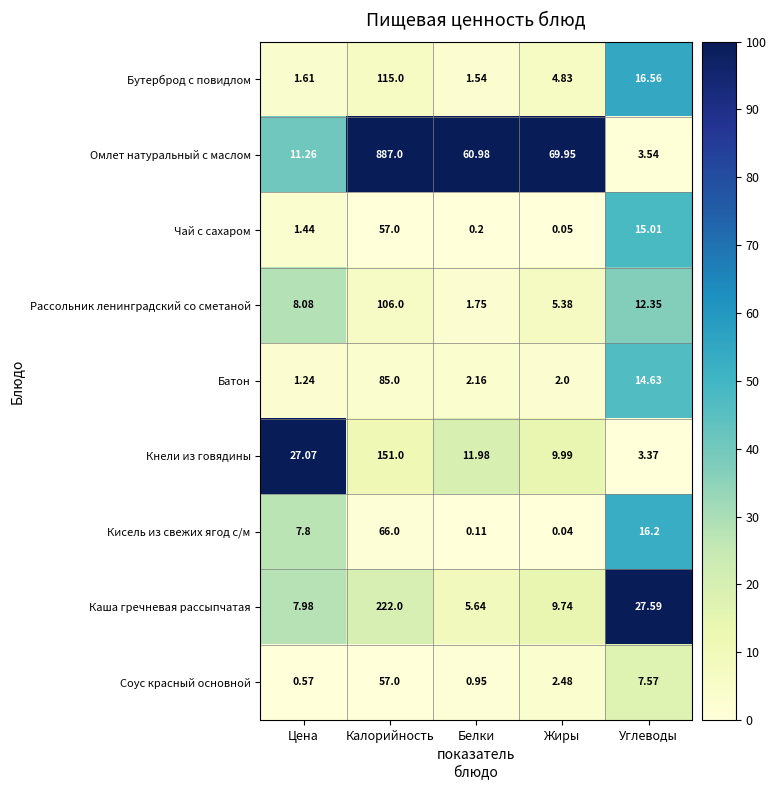

Which category has the highest value across all series?

Калорийность